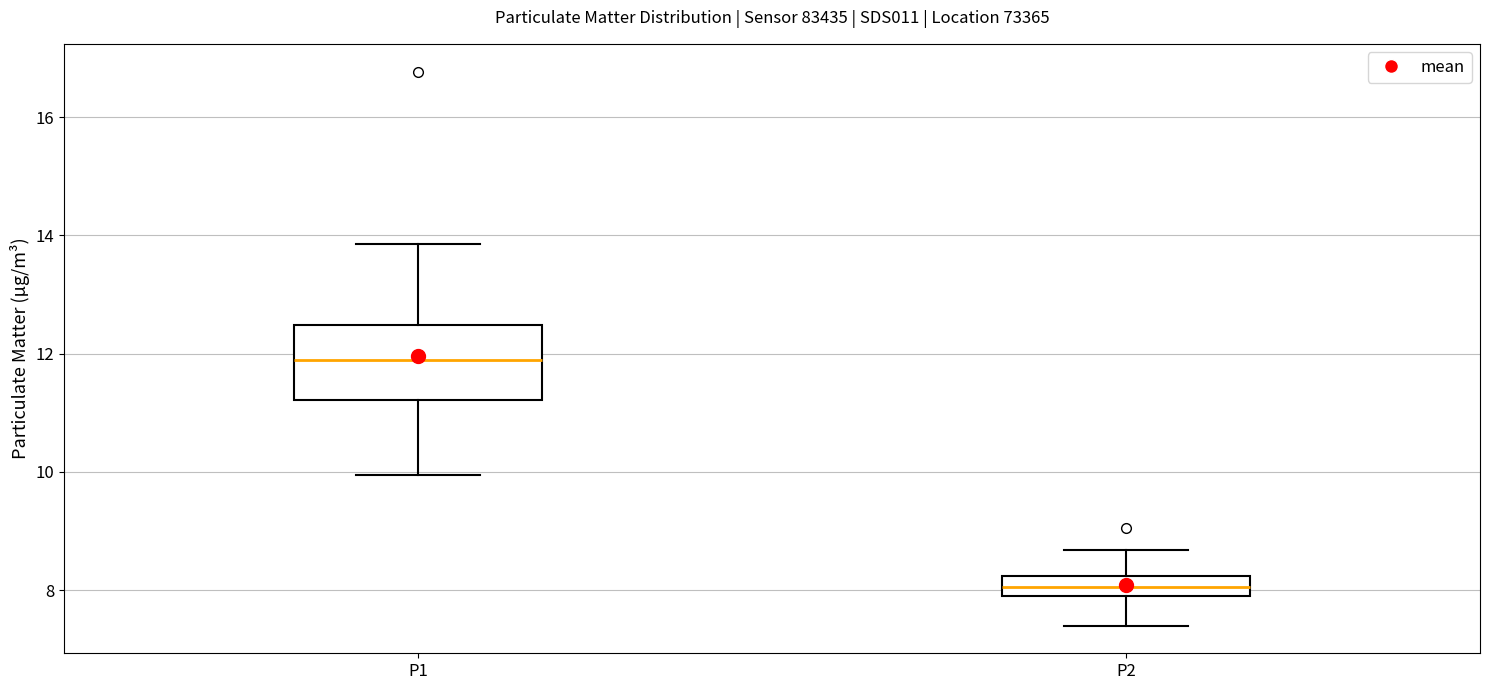

Which box's median line is the highest?

P1